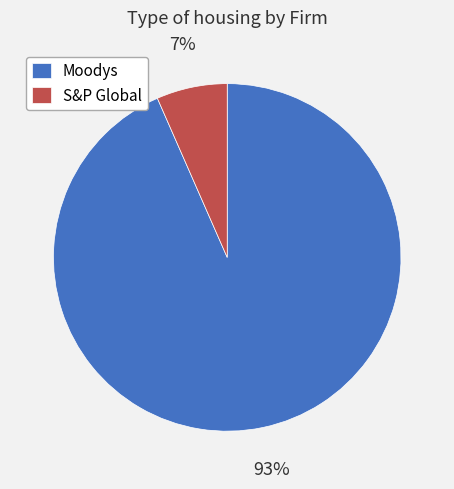

Which category accounts for the majority?

Moodys